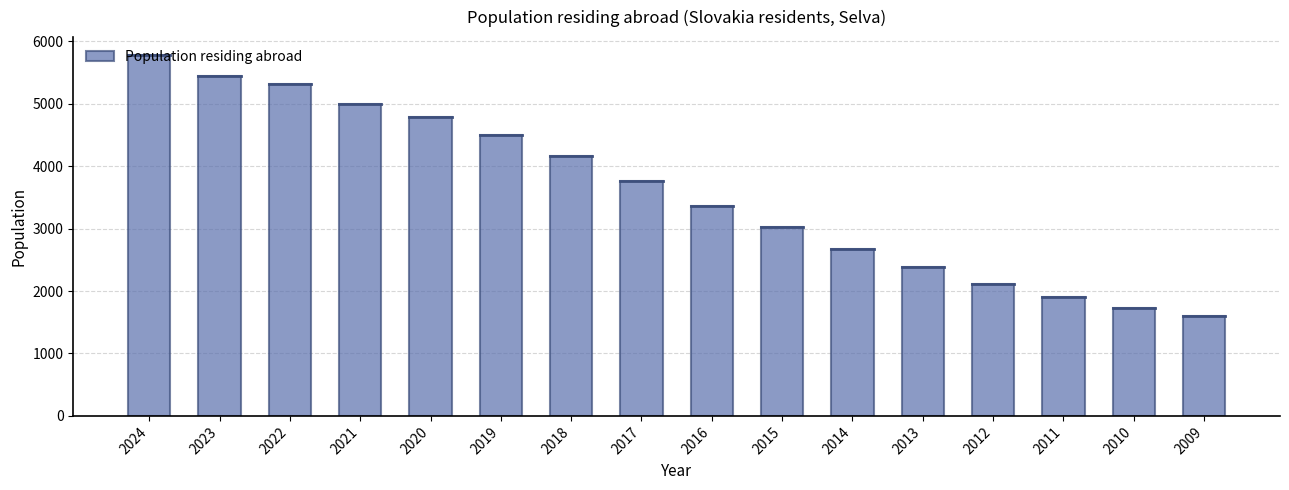

At which label is the value closest to 3687?

2017